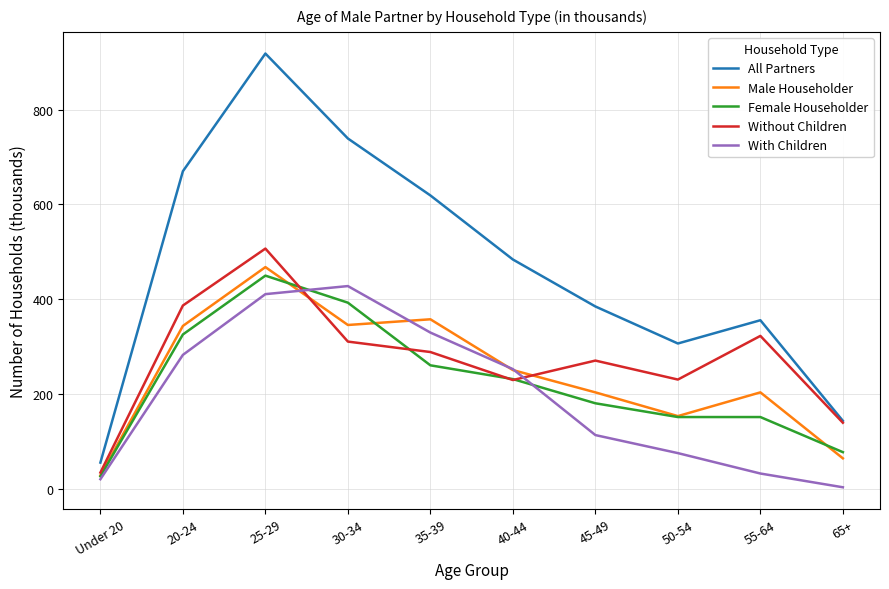

What is the maximum value shown in the chart?

918